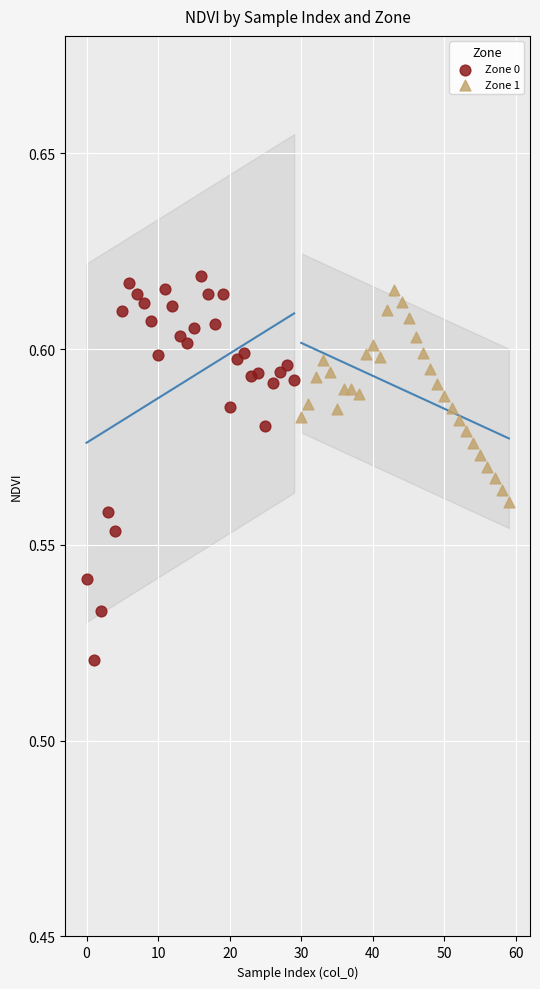

Which series reaches the minimum Y coordinate?

Zone 0